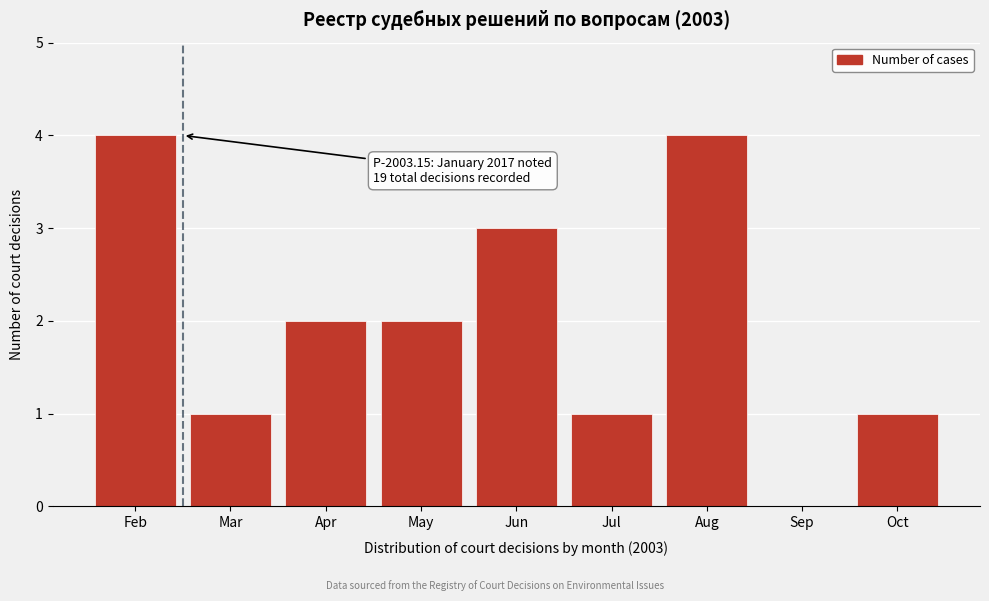

Reading right to left, list all the values displayed in this chart.

Oct=1	Sep=0	Aug=4	Jul=1	Jun=3	May=2	Apr=2	Mar=1	Feb=4